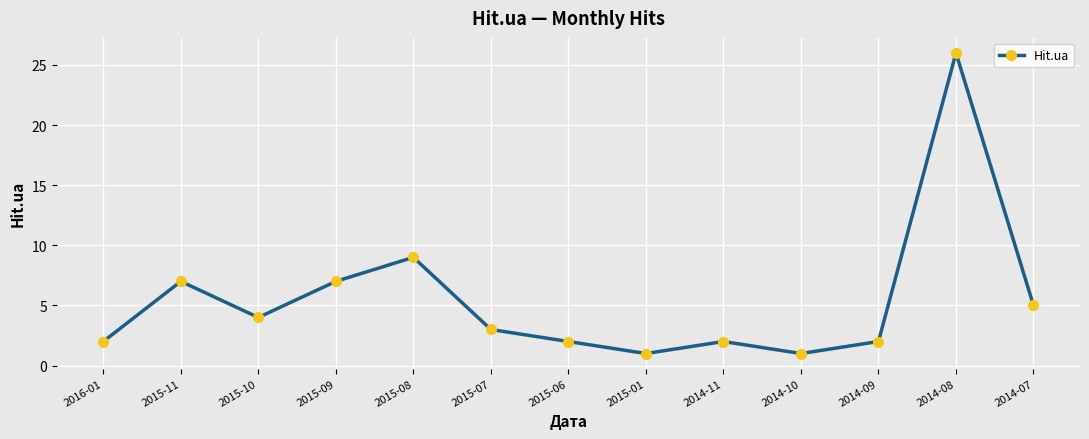

What position from the left is 2015-06?

7